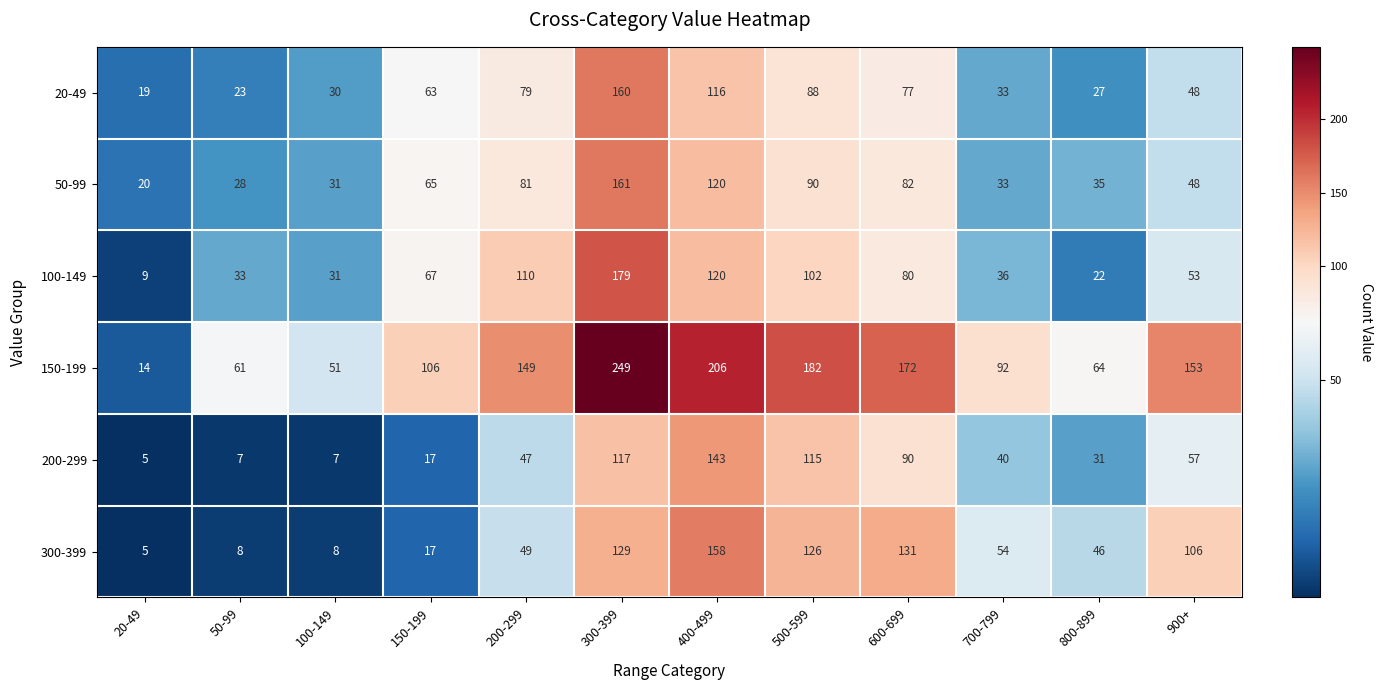

Count the number of categories in the chart.

12